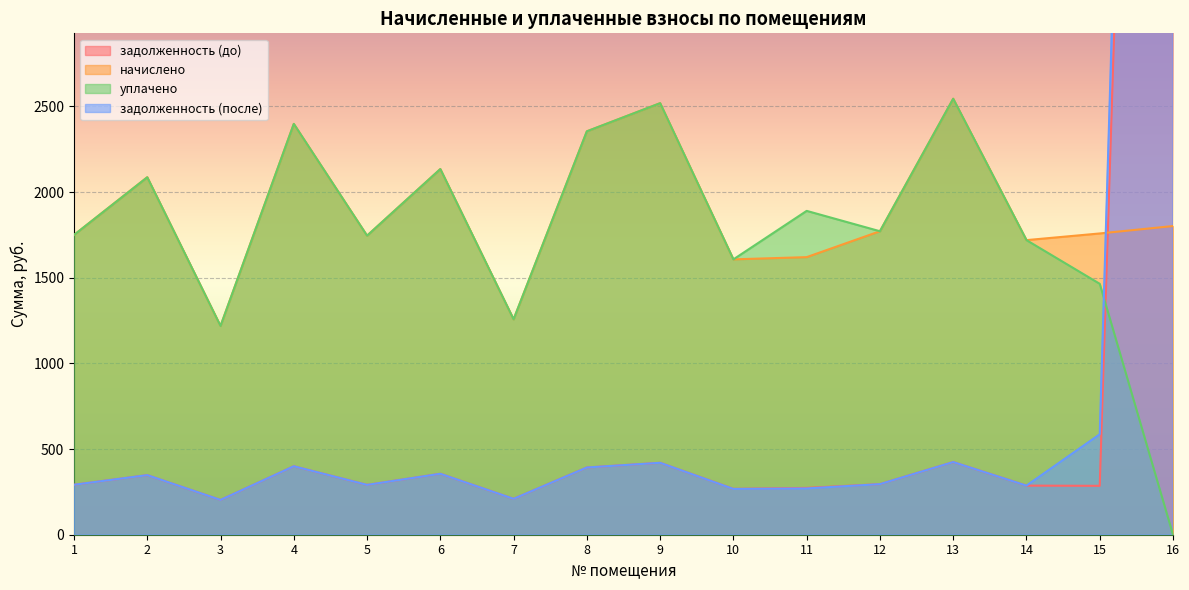

At which category does the chart reach its peak across all series?

16